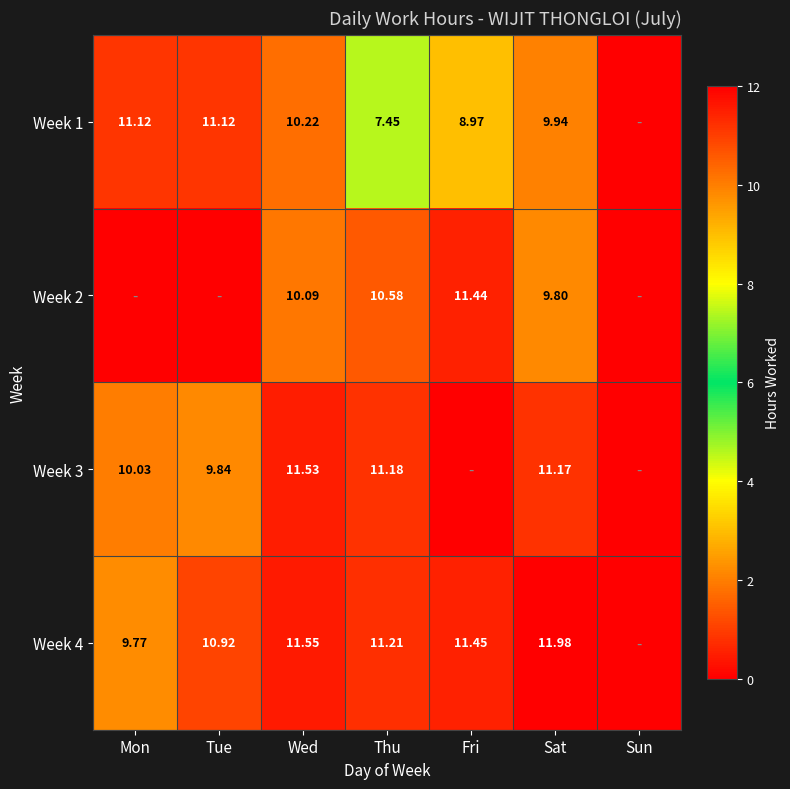

What is the difference between the Week 4 values at Mon and Wed?

1.8